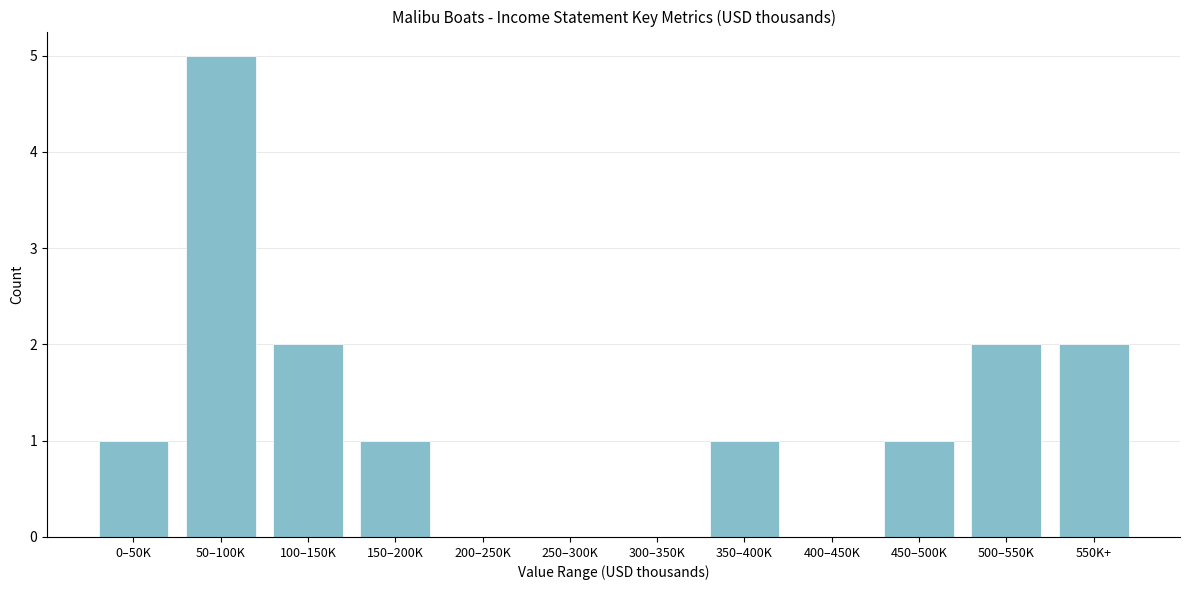

Reading right to left, extract all data points from this chart.

550K+=2	500–550K=2	450–500K=1	400–450K=0	350–400K=1	300–350K=0	250–300K=0	200–250K=0	150–200K=1	100–150K=2	50–100K=5	0–50K=1